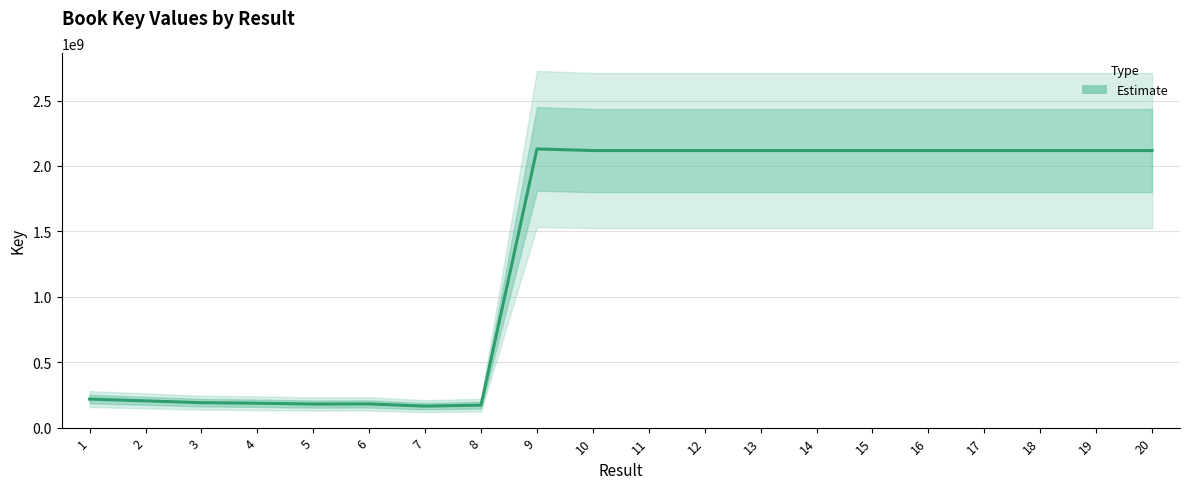

Rank the categories by value from lowest to highest.

7, 8, 5, 6, 4, 3, 2, 1, 13, 10, 16, 17, 19, 20, 11, 12, 18, 15, 14, 9